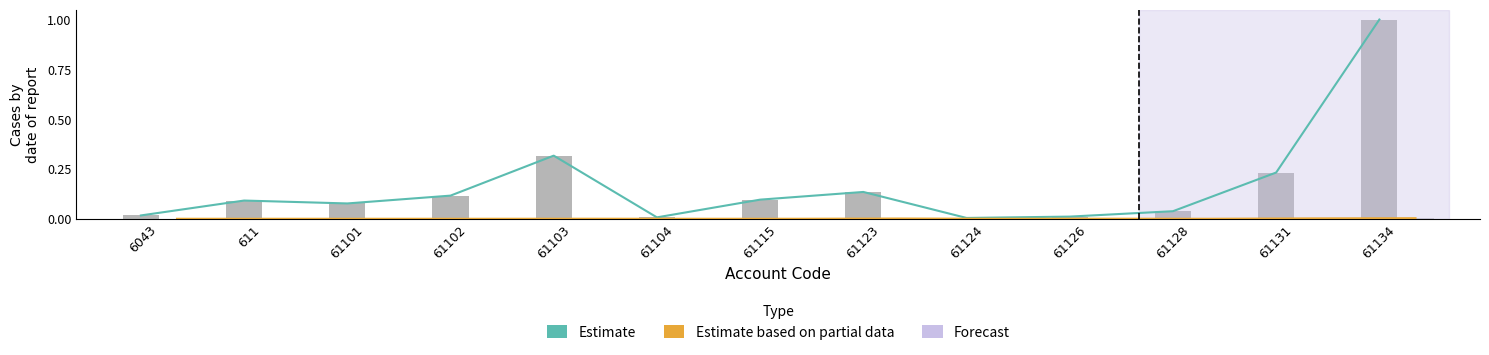

The Estimate series shows 0.1 at 61123. True or false?

True